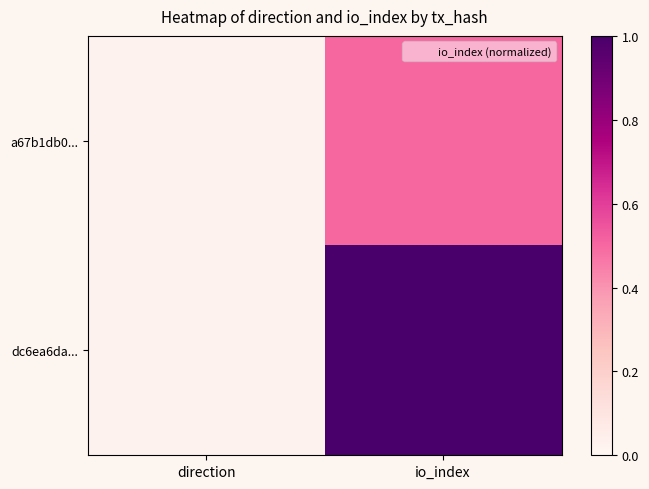

At how many categories does at least one series exceed 0?

2